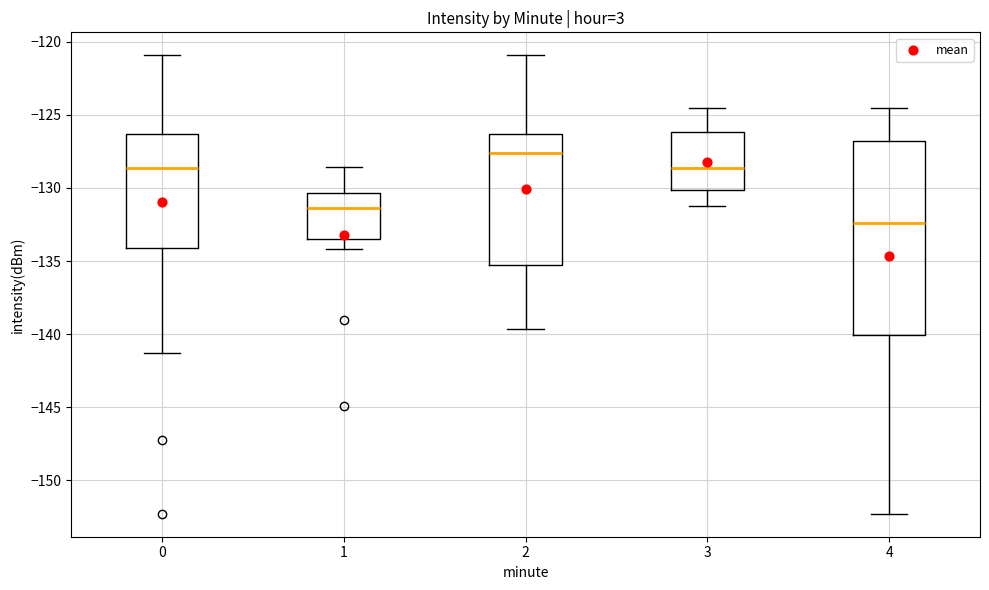

Reading left to right, read every box against the y-axis: the position of its median line, the range the box covers, and the ends of its whiskers. The values are not printed on the chart, so give them approximately, as read against the axis.

0: median -128.5, box -134.0 to -126.5, whiskers -141.5 to -121.0
1: median -131.5, box -133.5 to -130.5, whiskers -134.0 to -128.5
2: median -127.5, box -135.5 to -126.5, whiskers -139.5 to -121.0
3: median -128.5, box -130.0 to -126.0, whiskers -131.0 to -124.5
4: median -132.5, box -140.0 to -127.0, whiskers -152.5 to -124.5